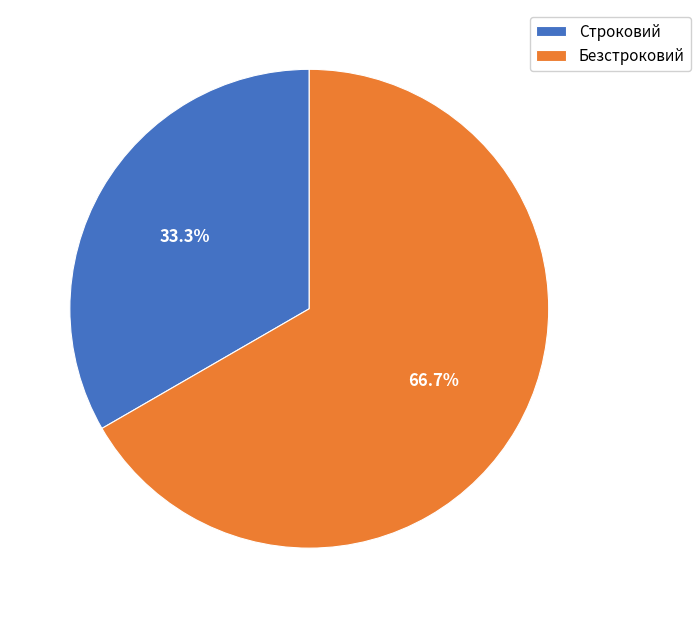

Combined, what portion of the pie is Строковий and Безстроковий?

100.0%